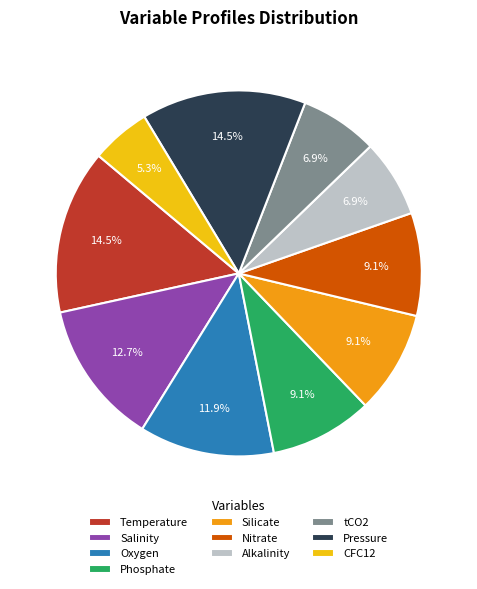

True or false: Nitrate accounts for 15% of the total.

False